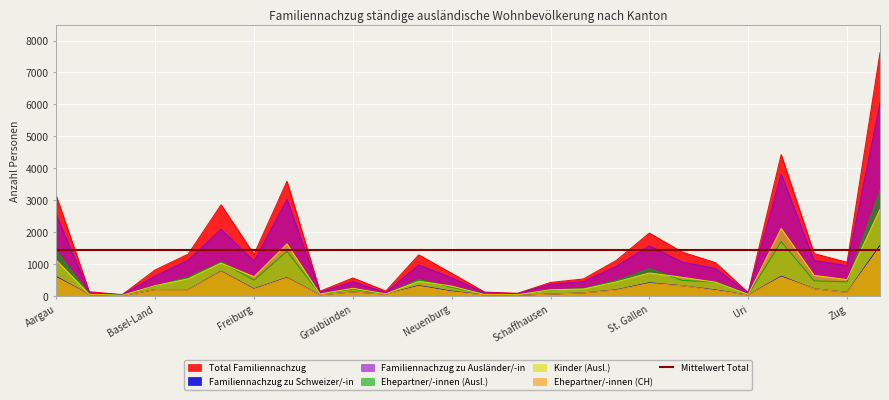

How many data points in Familiennachzug zu Schweizer/-in are less than 184?

13